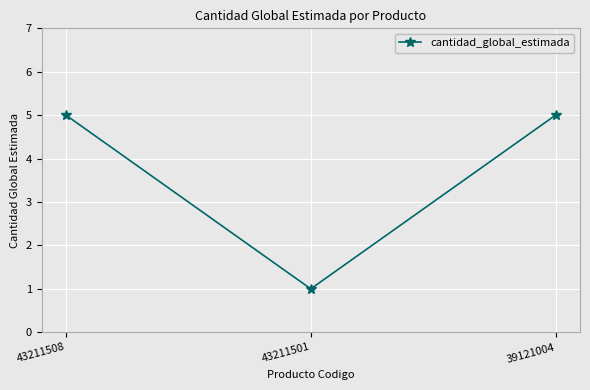

Which label corresponds to the smallest value in the chart?

43211501